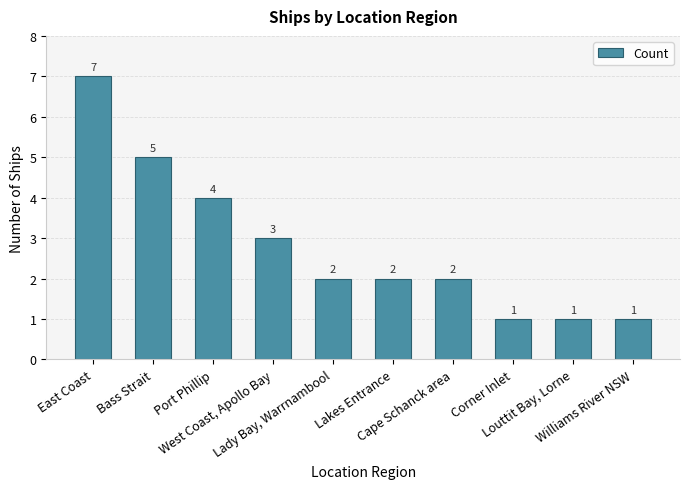

What is the ratio of the value at Lakes Entrance to the value at Bass Strait?

0.4